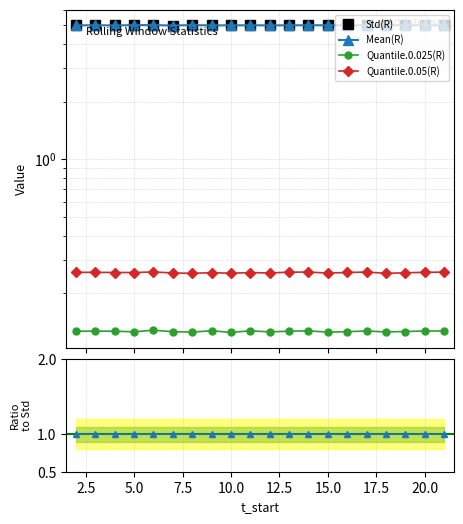

What is the highest value of the Std(R) series?

5.0